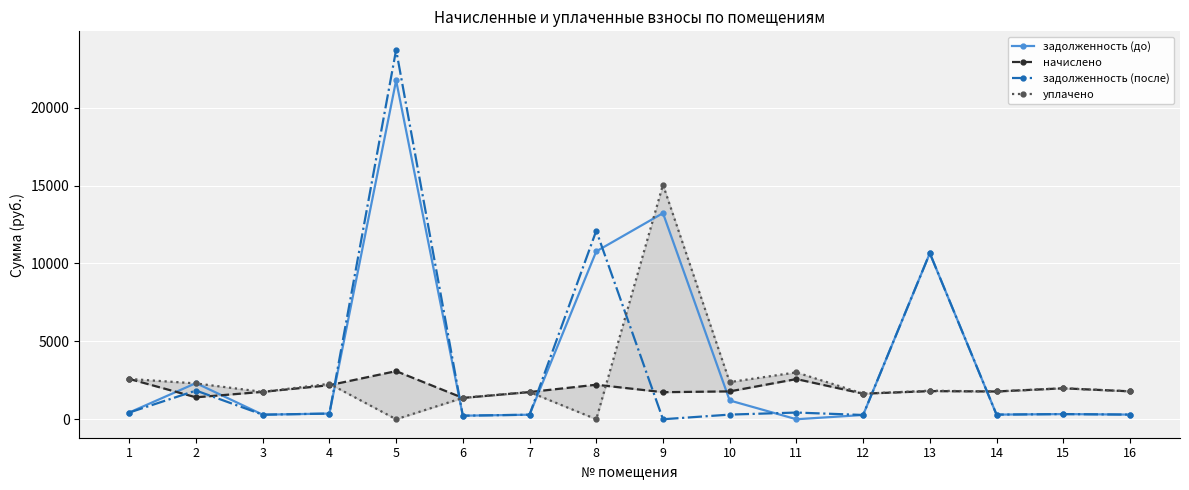

What is the spread (max minus min) of values at 6?

1141.2